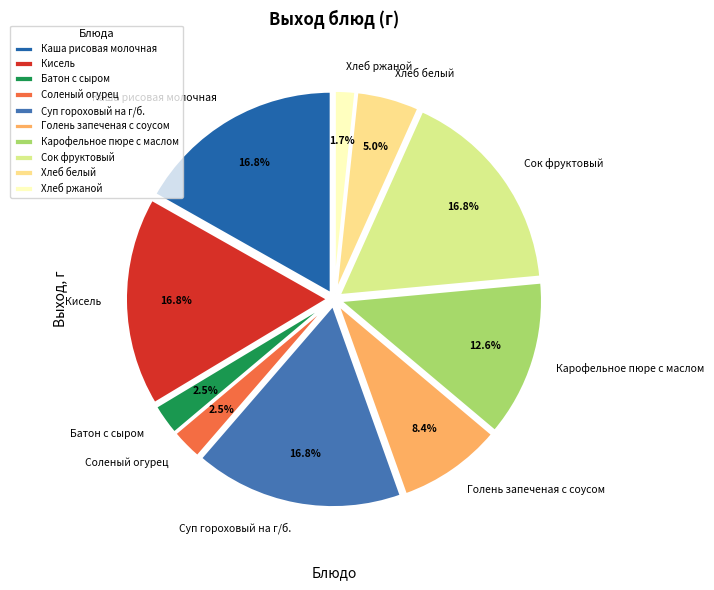

Is there any slice that represents more than half of the pie?

No